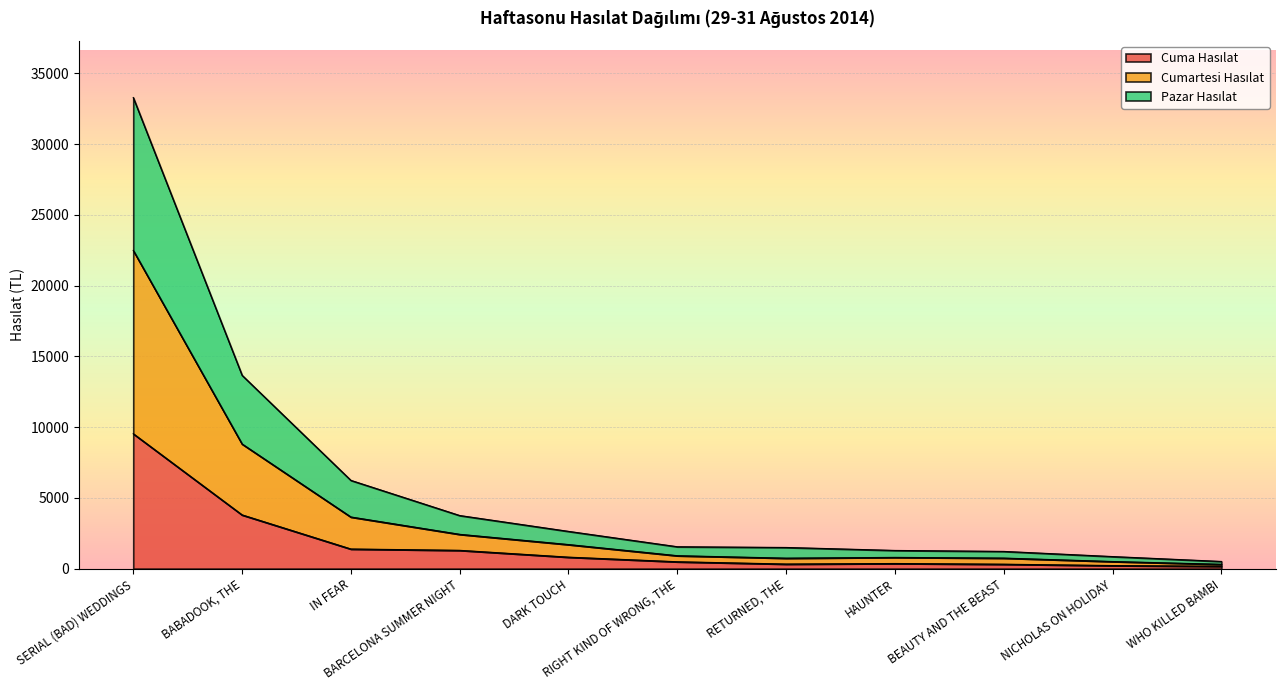

What is the minimum value shown in the chart?

169.0